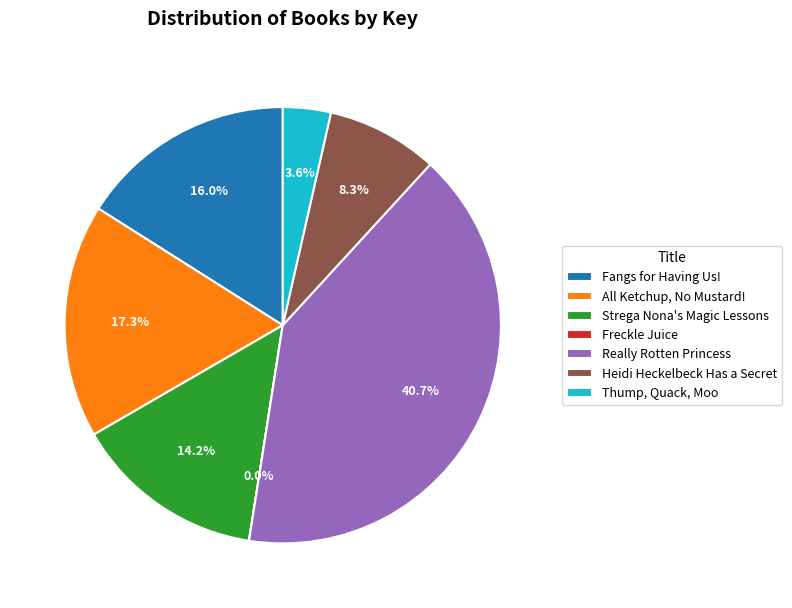

Which category has the biggest portion of the pie?

Really Rotten Princess